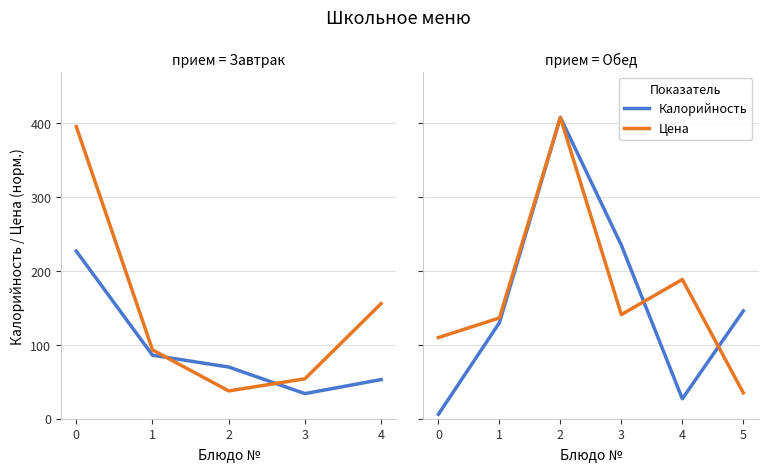

At how many categories does at least one series exceed 73?

6